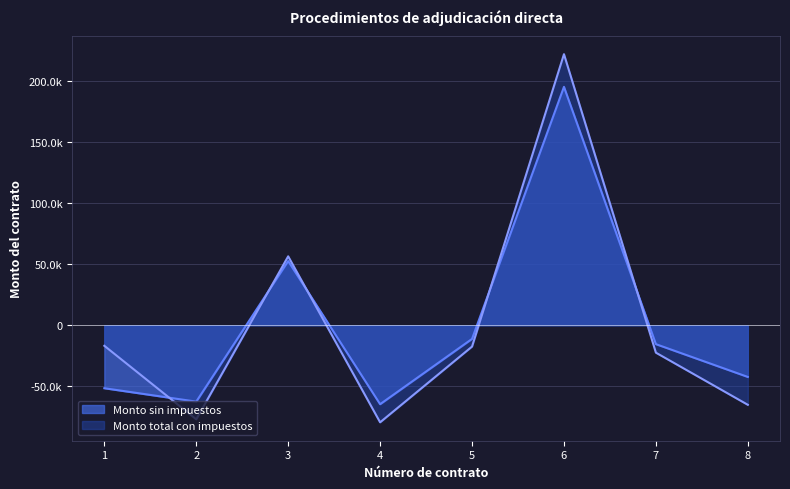

Where do Monto total con impuestos and Monto sin impuestos first cross each other?

1 and 2